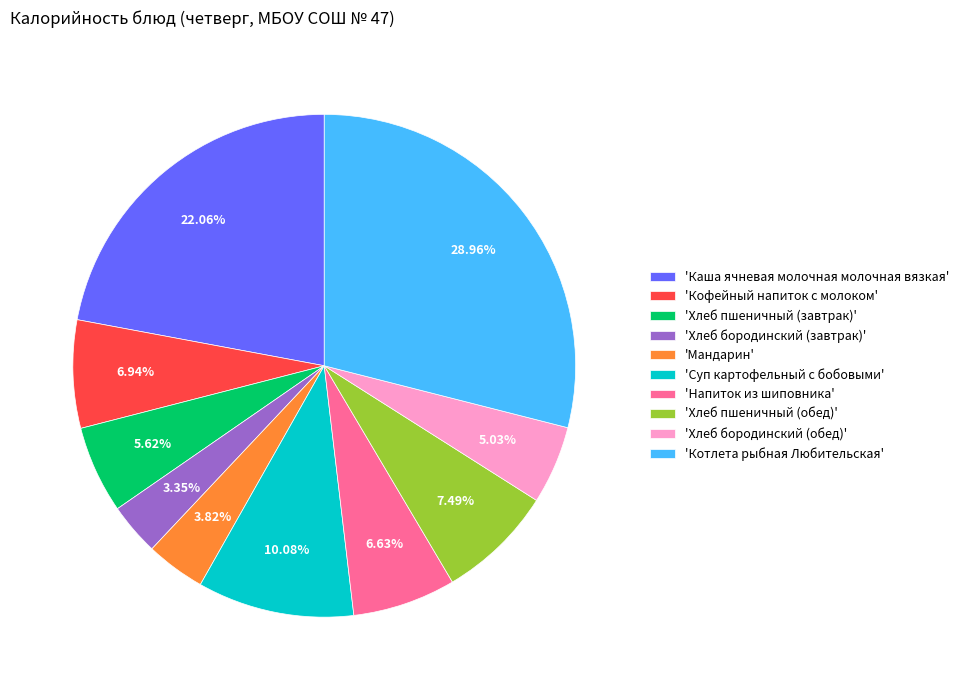

To the nearest percent, what is the difference between the largest and smallest slice percentages?

26%